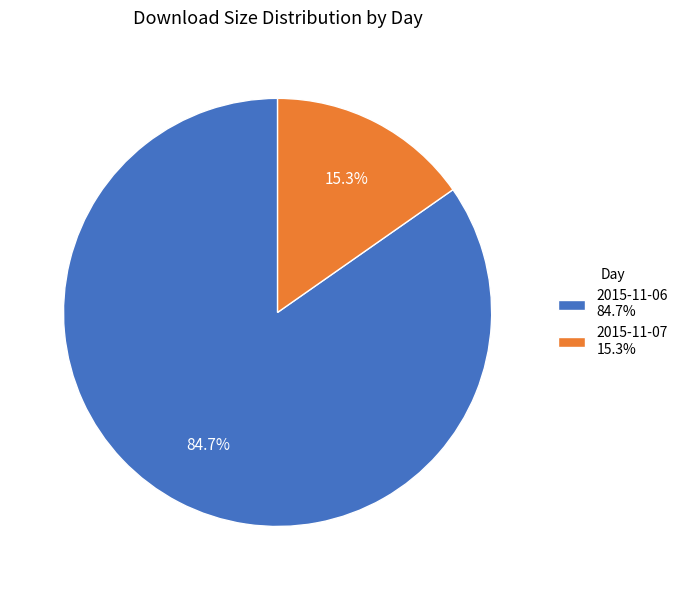

What portion of the pie excludes 2015-11-07?

84.7%